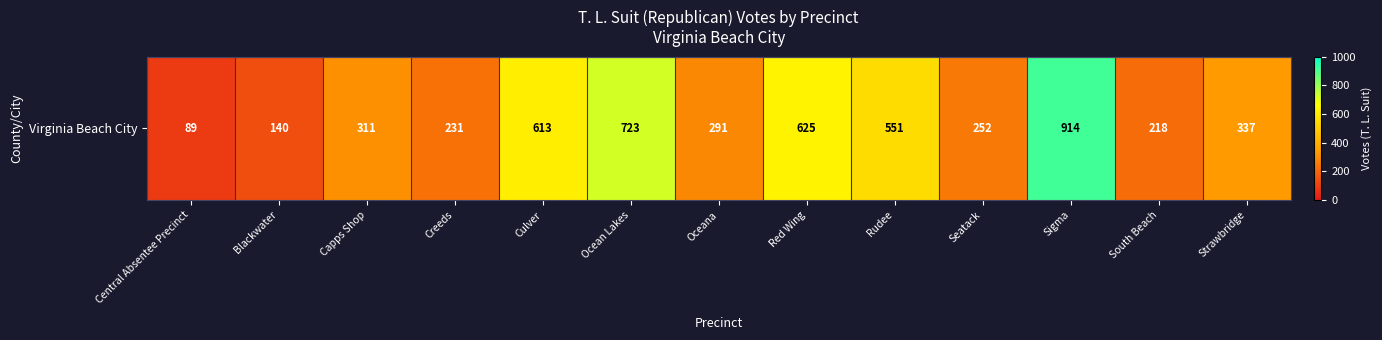

Rank the categories by value from lowest to highest.

Central Absentee Precinct, Blackwater, South Beach, Creeds, Seatack, Oceana, Capps Shop, Strawbridge, Rudee, Culver, Red Wing, Ocean Lakes, Sigma